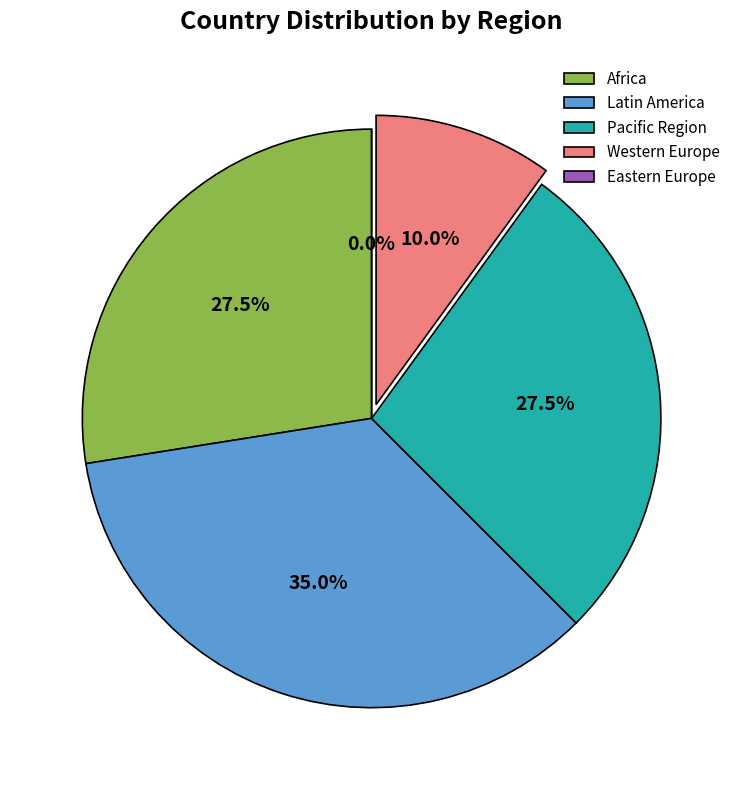

Between Africa and Pacific Region, which is larger?

Africa